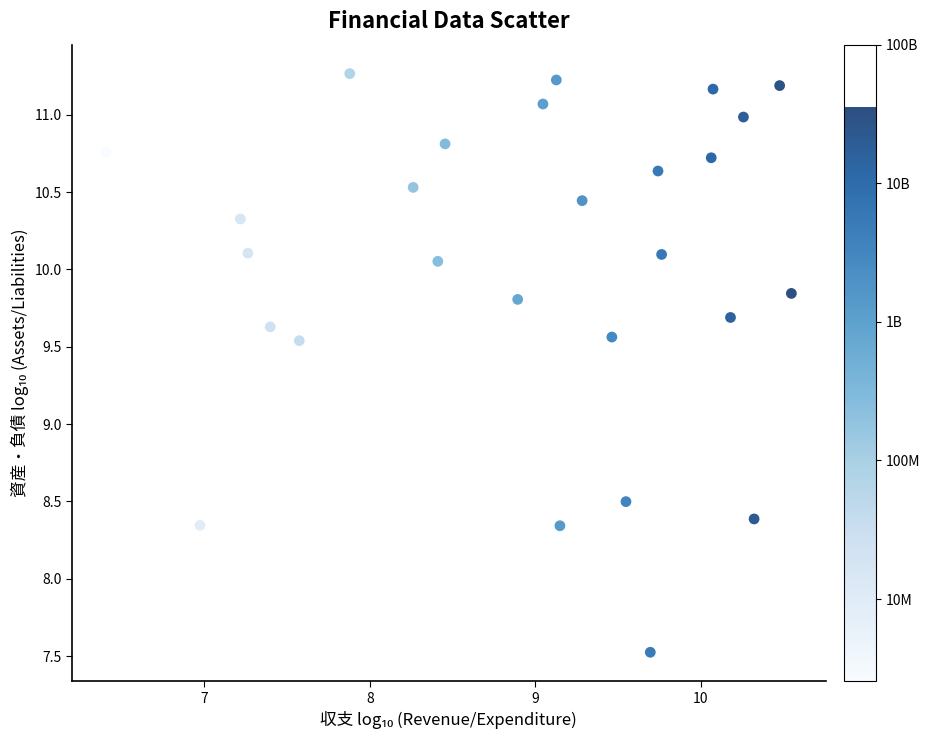

What is the range of X values (max minus min)?

4.1